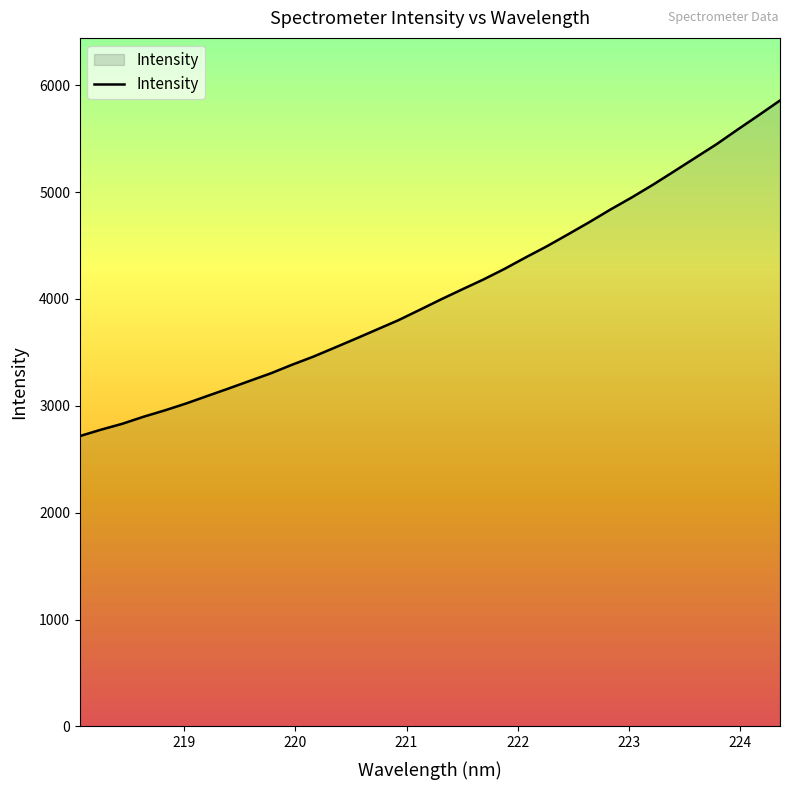

What is the difference between the maximum and minimum values?

3139.5